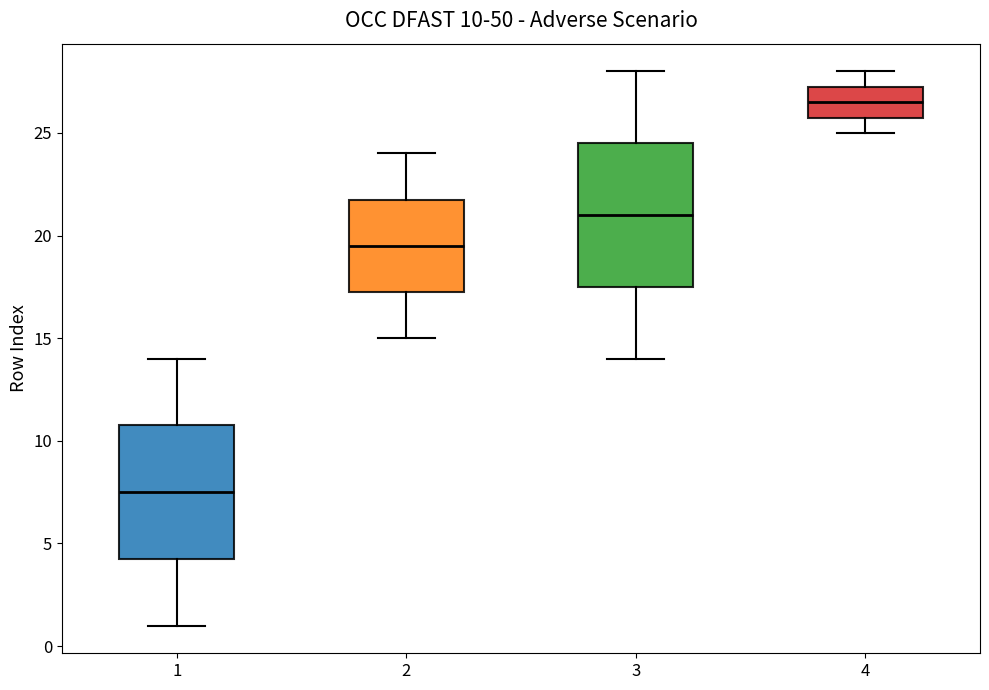

Which box has the lowest median line?

1